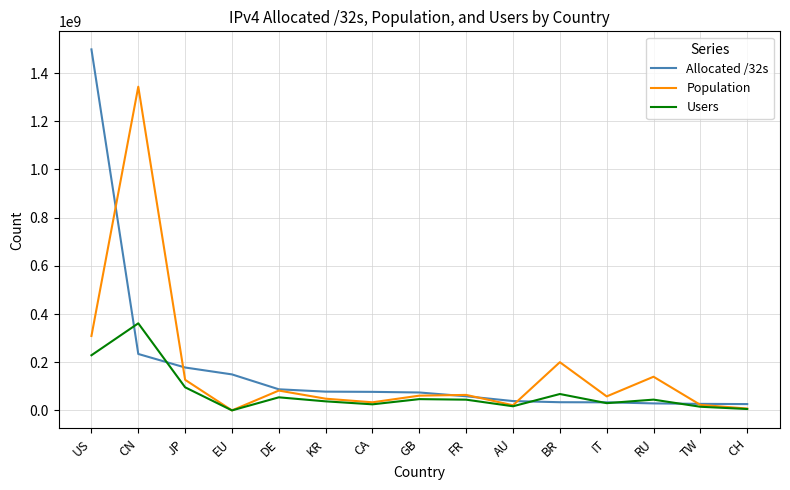

Does the chart have visible grid lines?

Yes